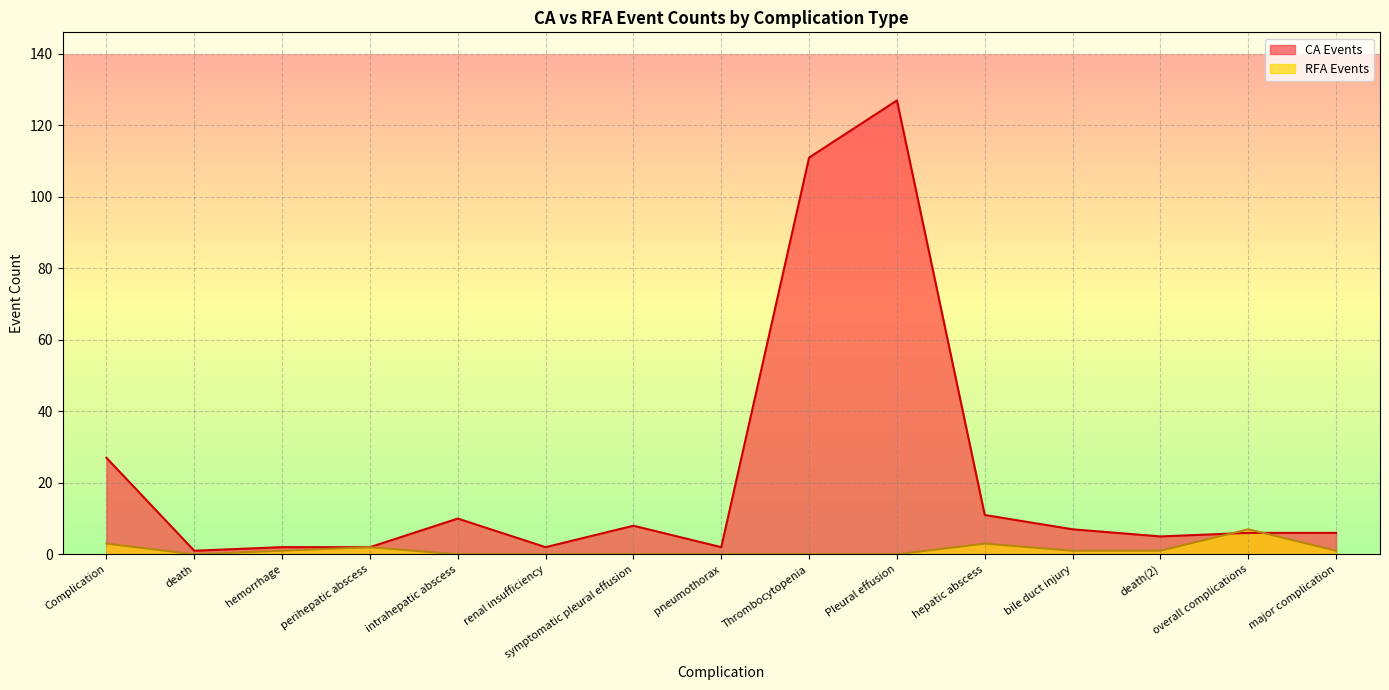

What is the label of the 12th point from the left?

bile duct injury